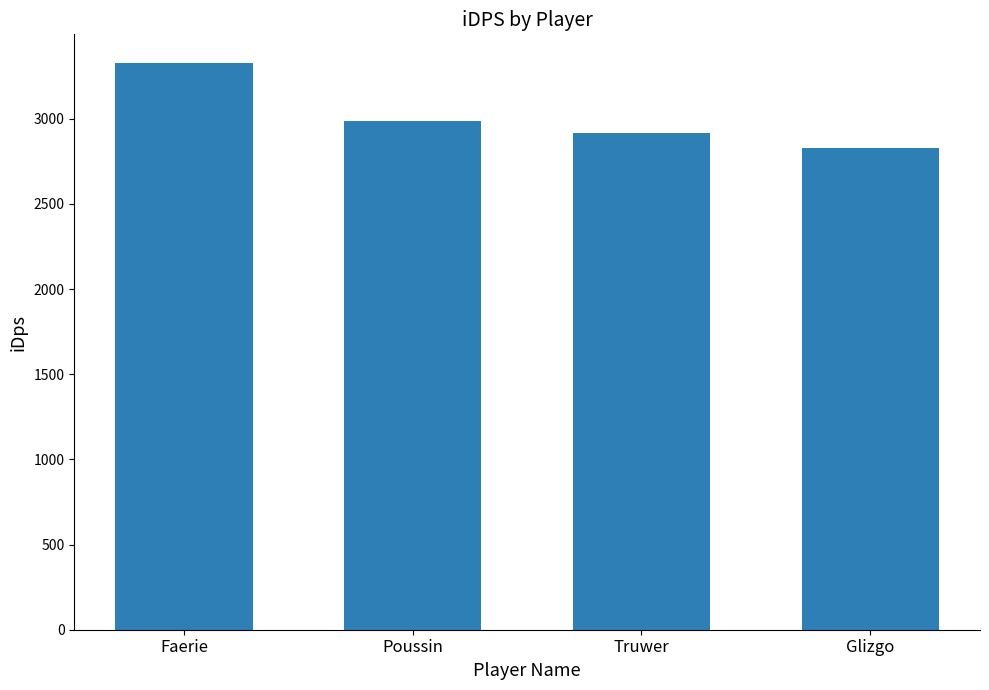

Approximately how many times larger is the value at Truwer compared to Glizgo?

1.0